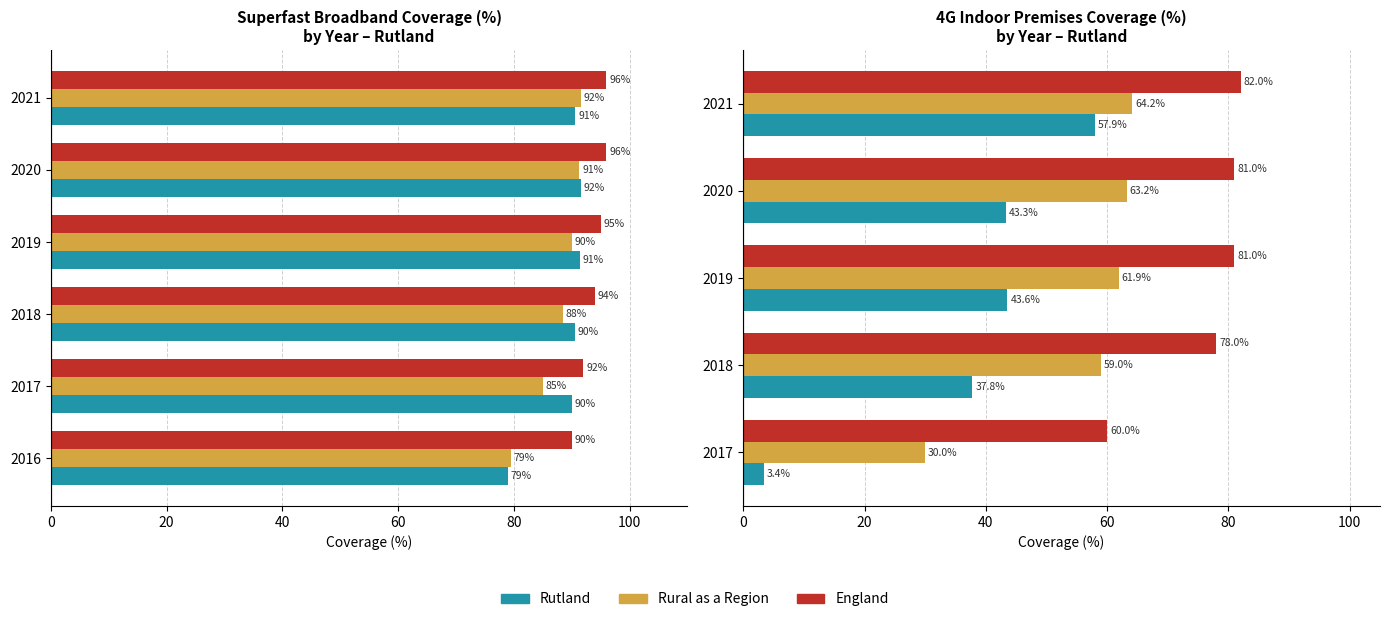

At how many categories does at least one series exceed 55?

5